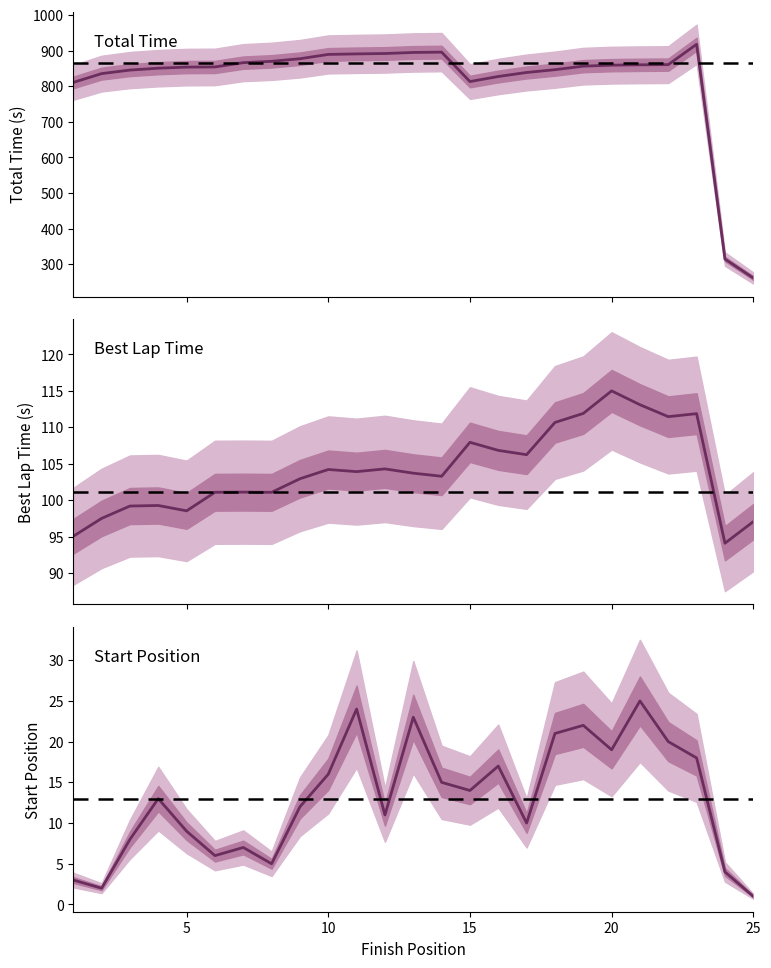

What is the value of the Start Position point at the 3rd from the left?

8.0